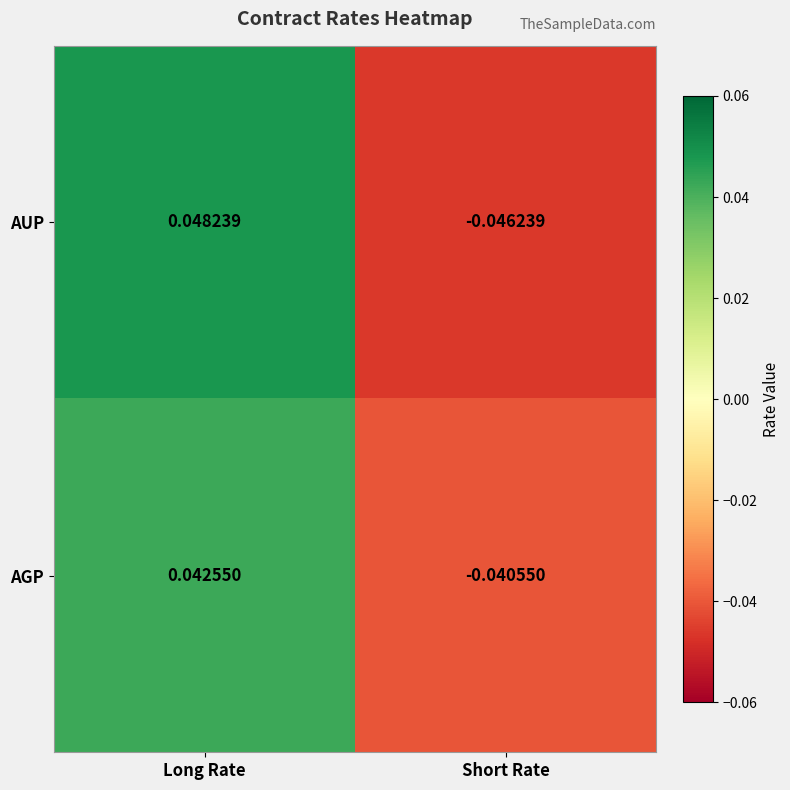

Which series has the widest spread of values?

AUP